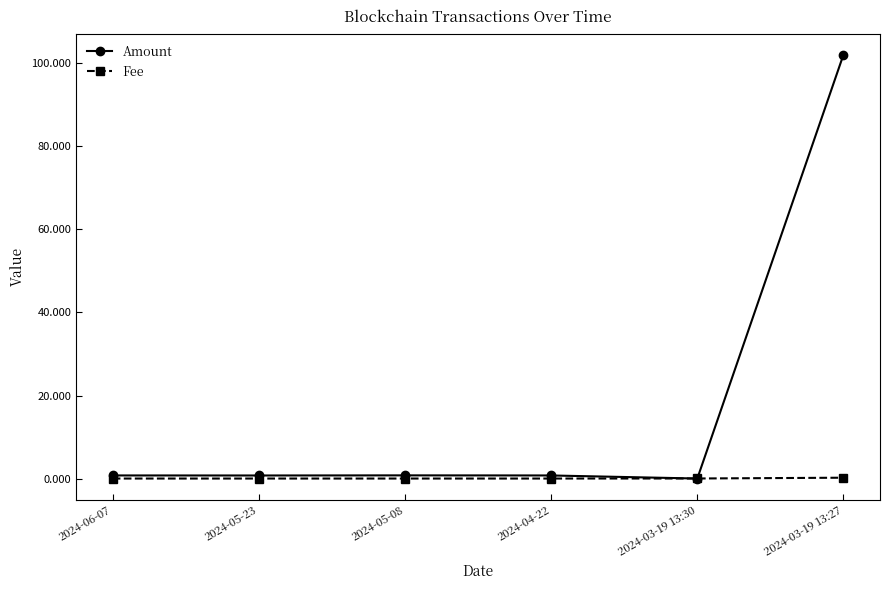

After their last crossing, which series has the higher values: Amount or Fee?

Amount